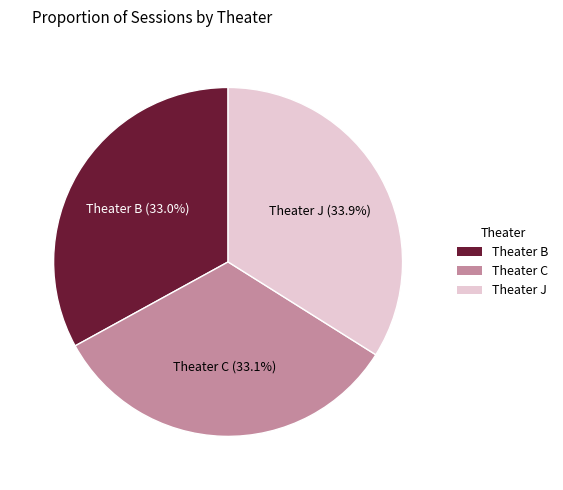

What is the ratio of the value at Theater B to the value at Theater C?

1.0